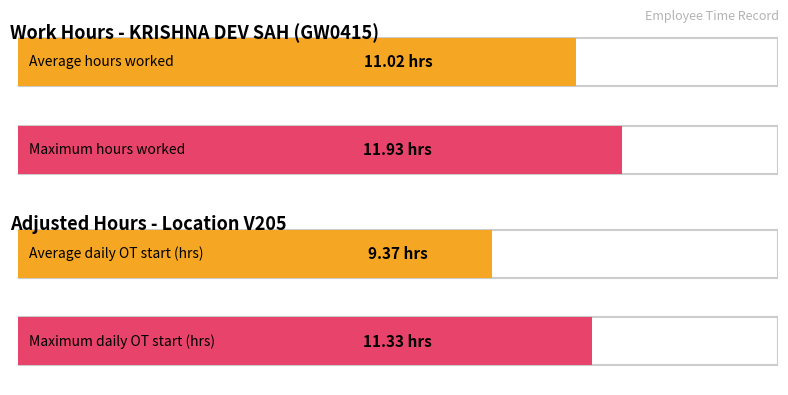

Does the chart contain stacked bars?

No